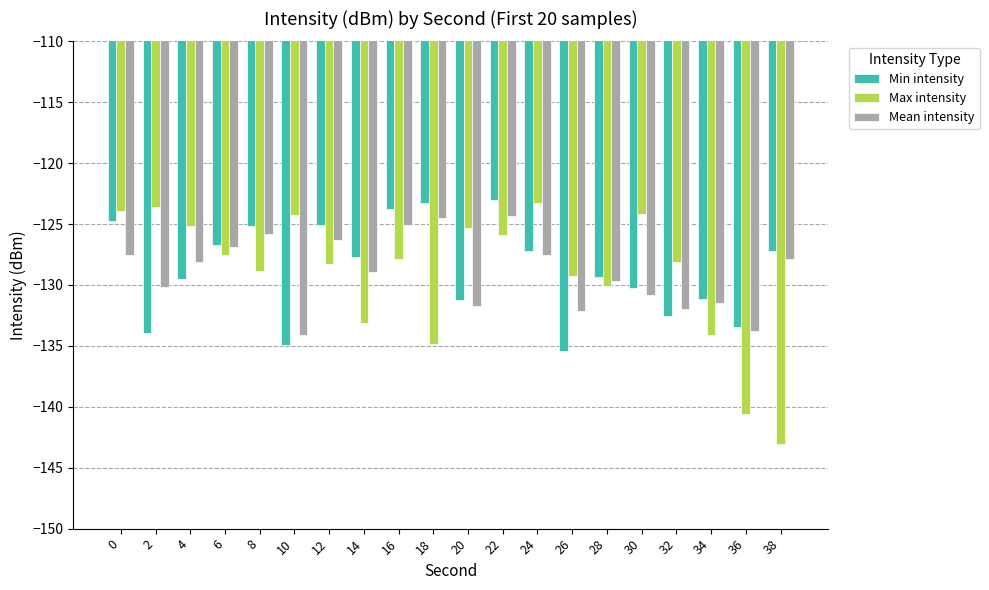

What is the average value of the Min intensity series?

-128.8